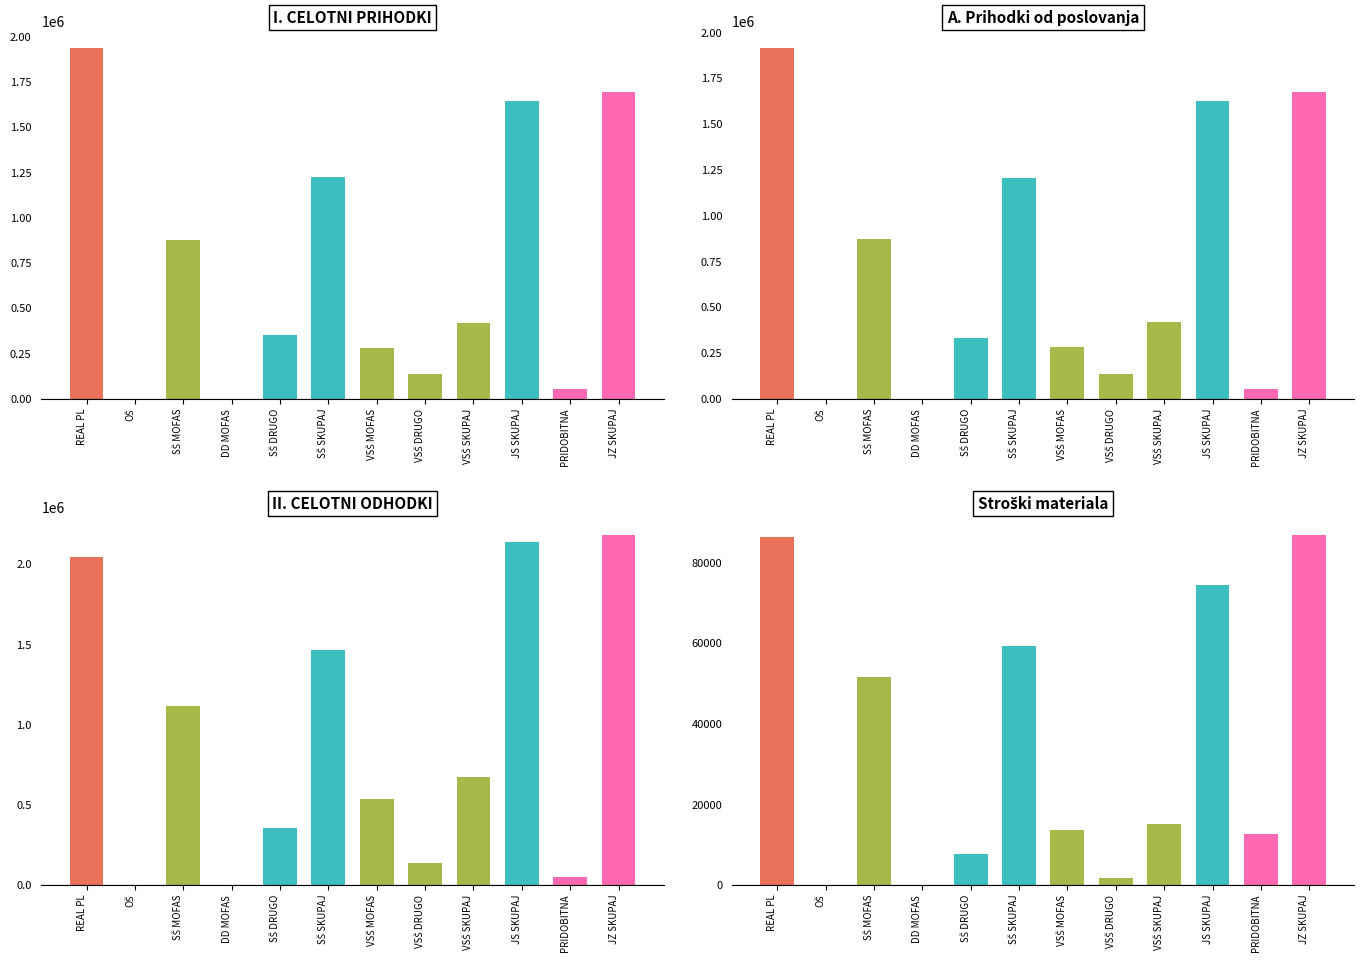

Read the 1. Stroški materiala value at SŠ MOFAS.

51477.1